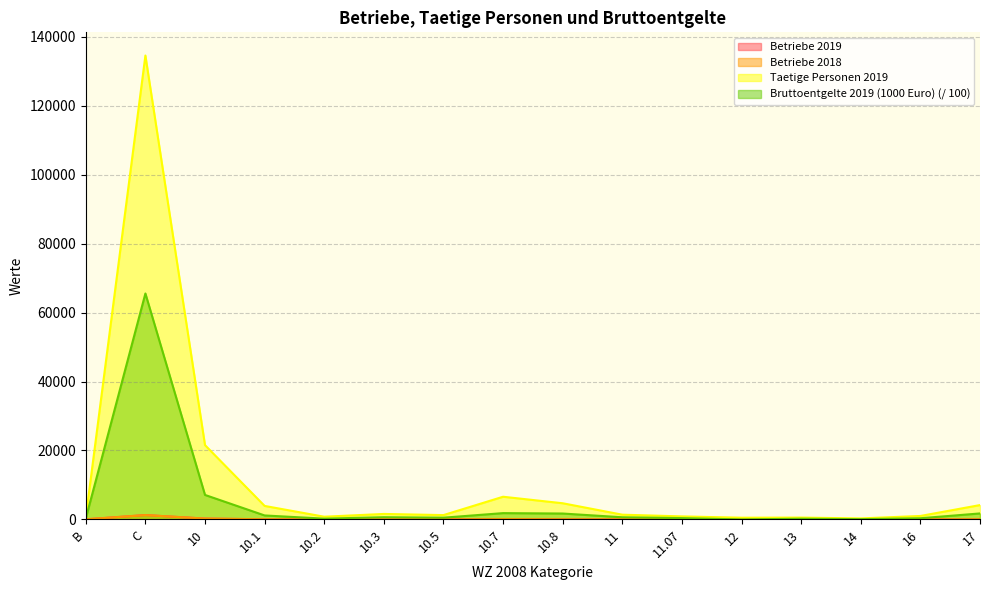

At which label does Bruttoentgelte 2019 (1000 Euro) first exceed 628?

C